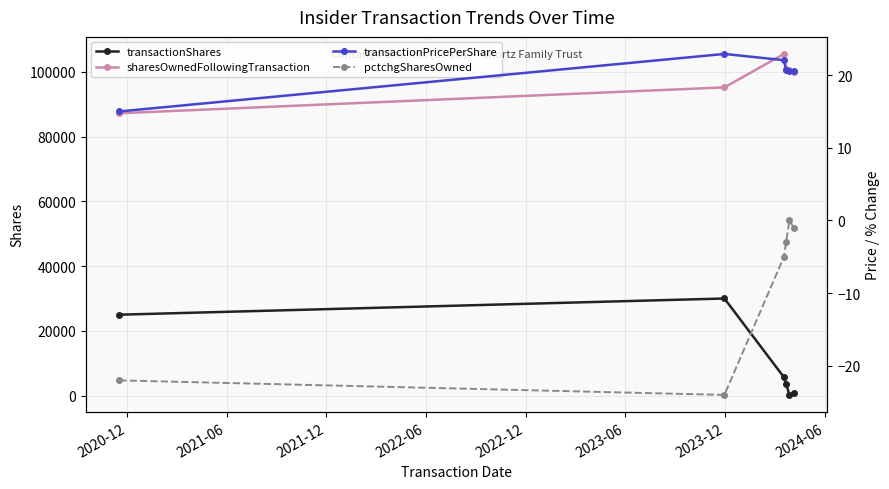

True or false: sharesOwnedFollowingTransaction and transactionShares cross at least once.

False